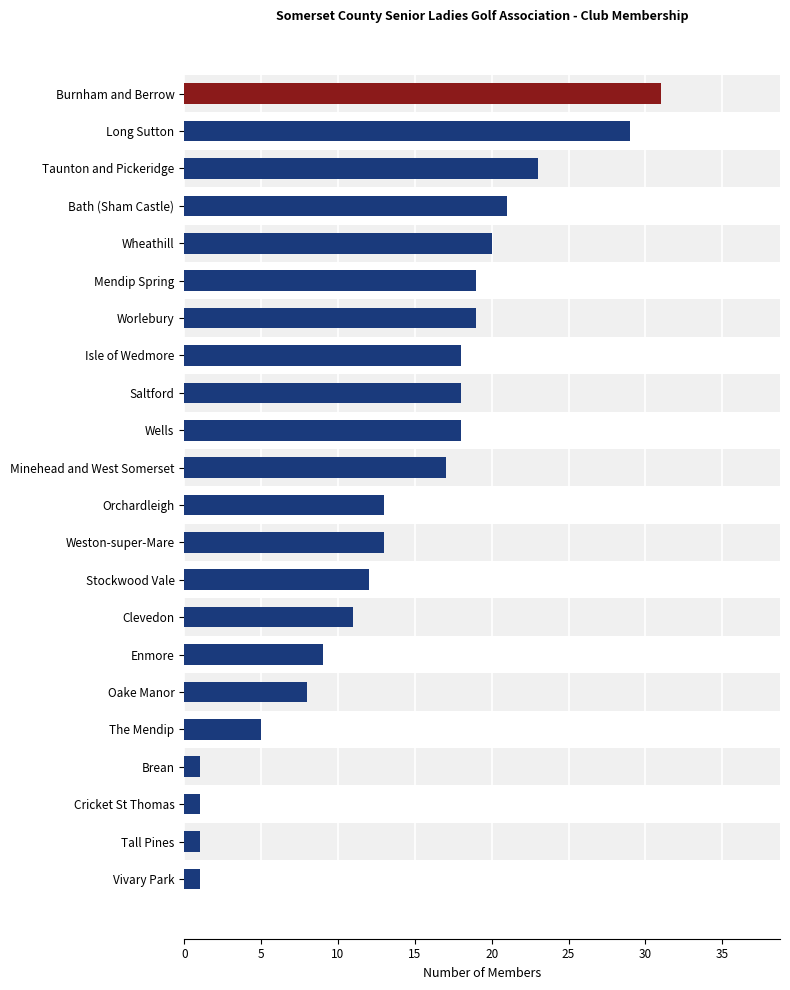

What is the greatest value displayed?

31